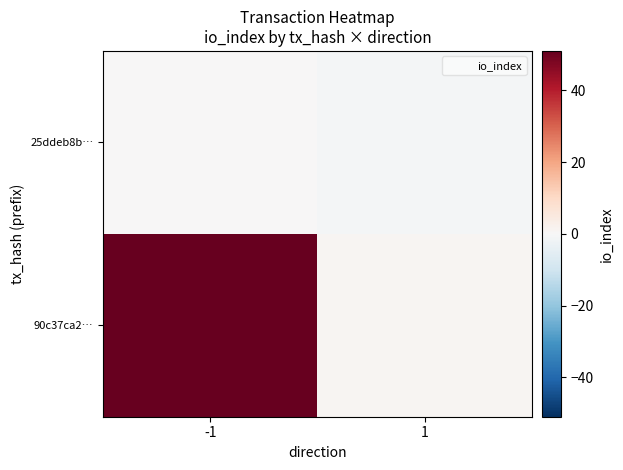

Which series has the largest range (max minus min)?

90c37ca2…